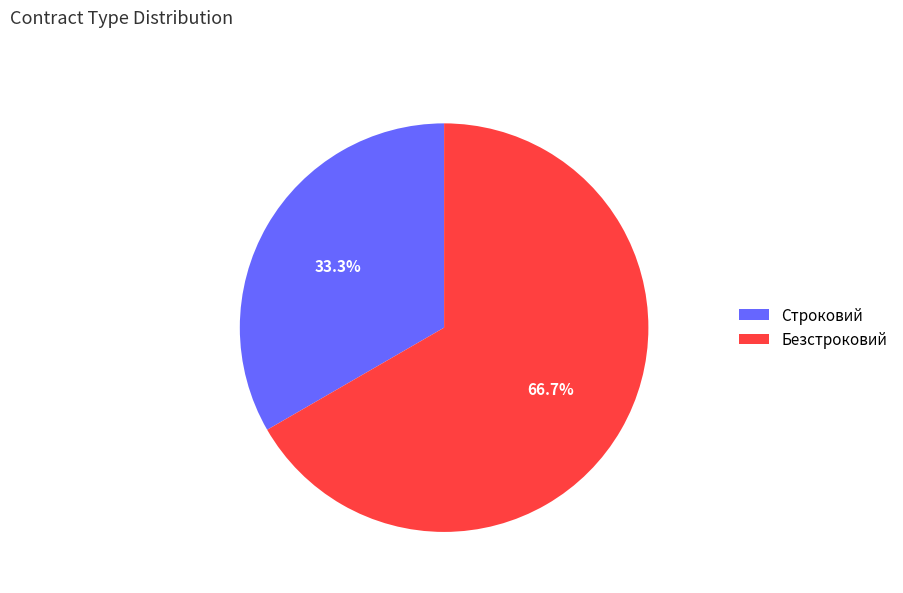

To the nearest percent, what portion does Безстроковий represent?

67%